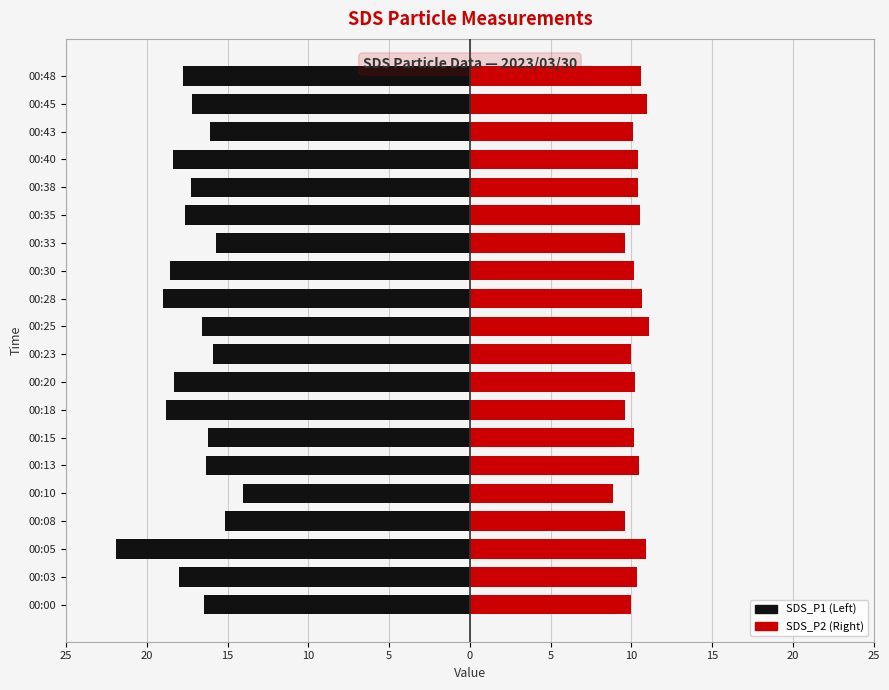

True or false: SDS_P2 has a value of 3.9 at 00:38.

False